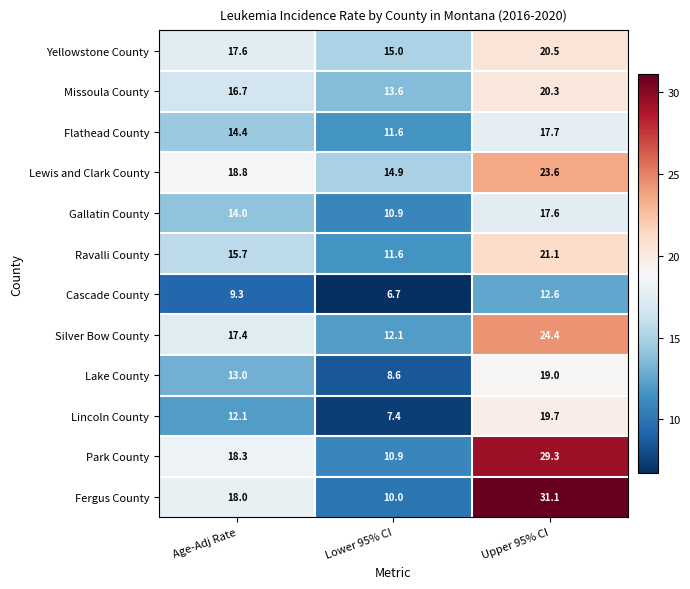

What is the sum of the Ravalli County values at Age-Adj Rate and Upper 95% CI?

36.8